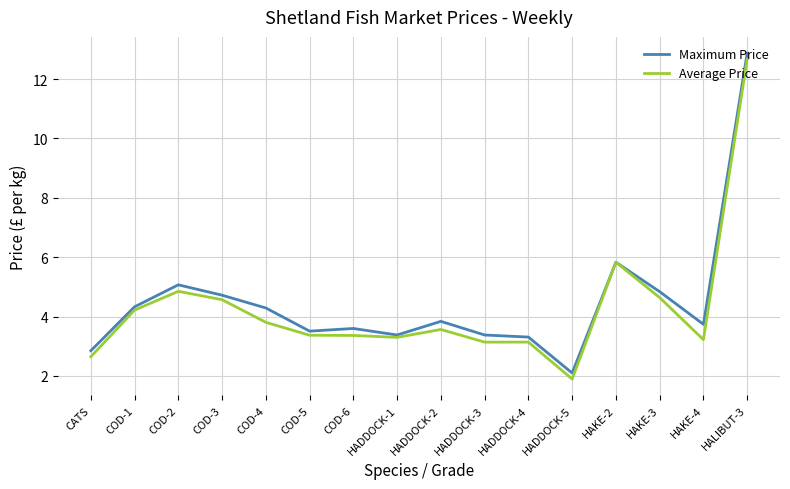

What is the difference between the maximum and second lowest values in the Average Price series?

10.0